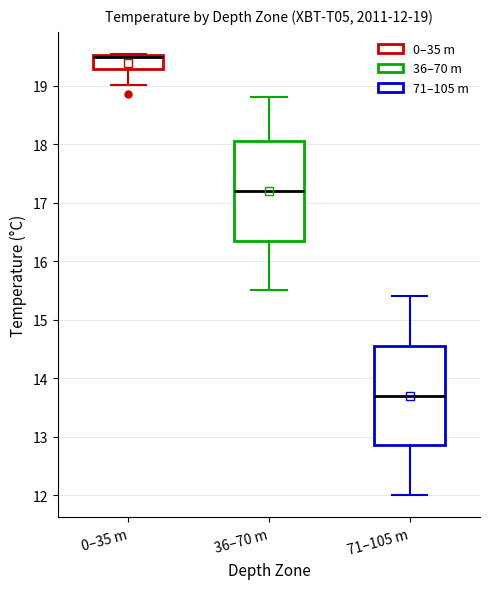

Which box's median line is the lowest?

71–105 m